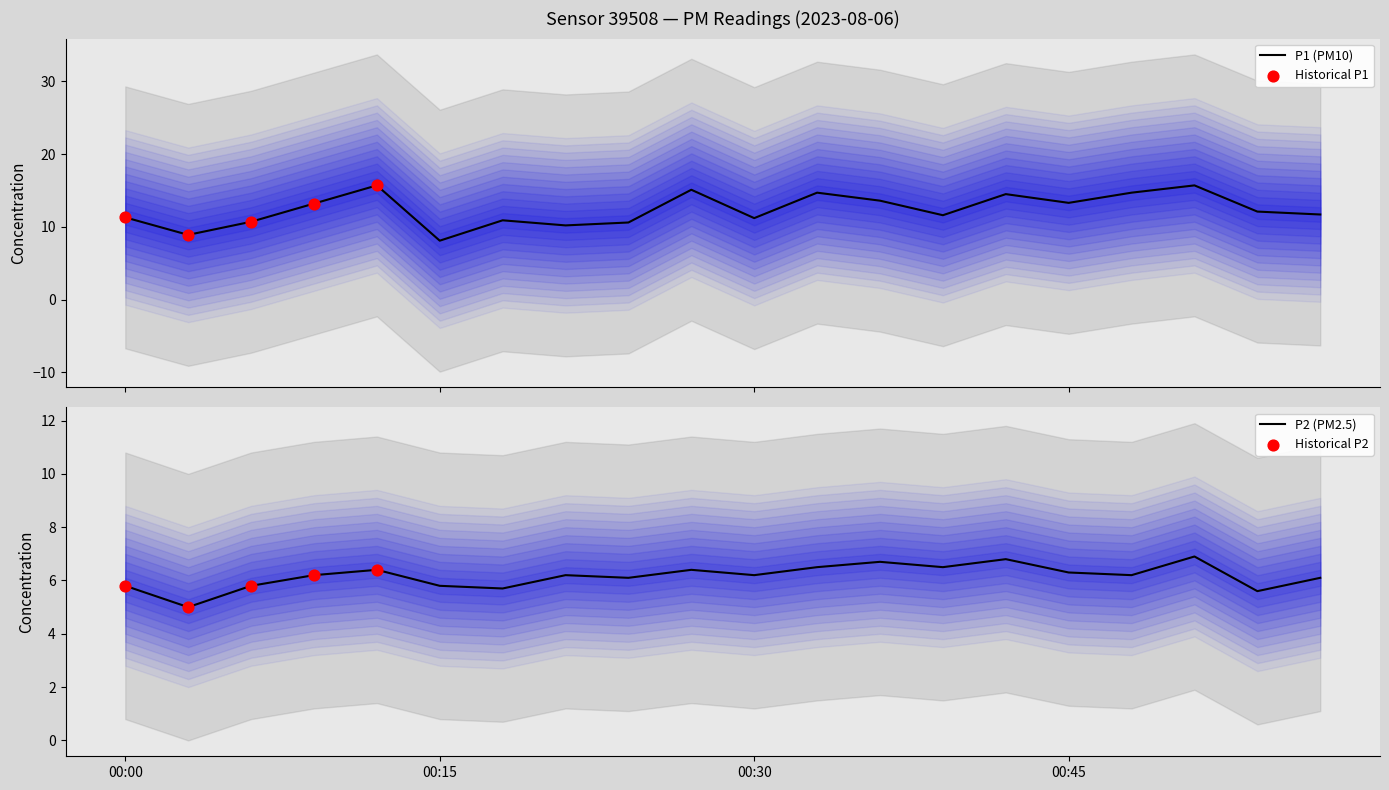

Which series has the largest Y range (max minus min)?

P1